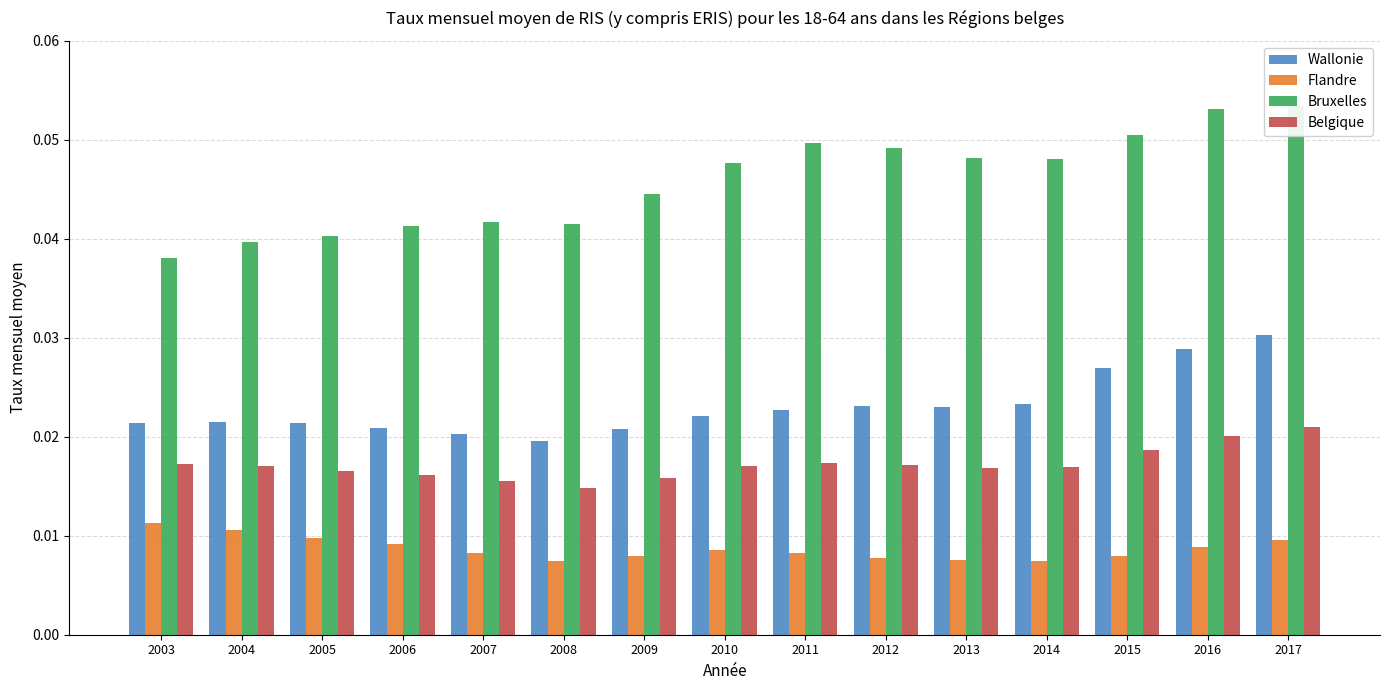

What are all the series names shown in the legend?

Wallonie, Flandre, Bruxelles, Belgique